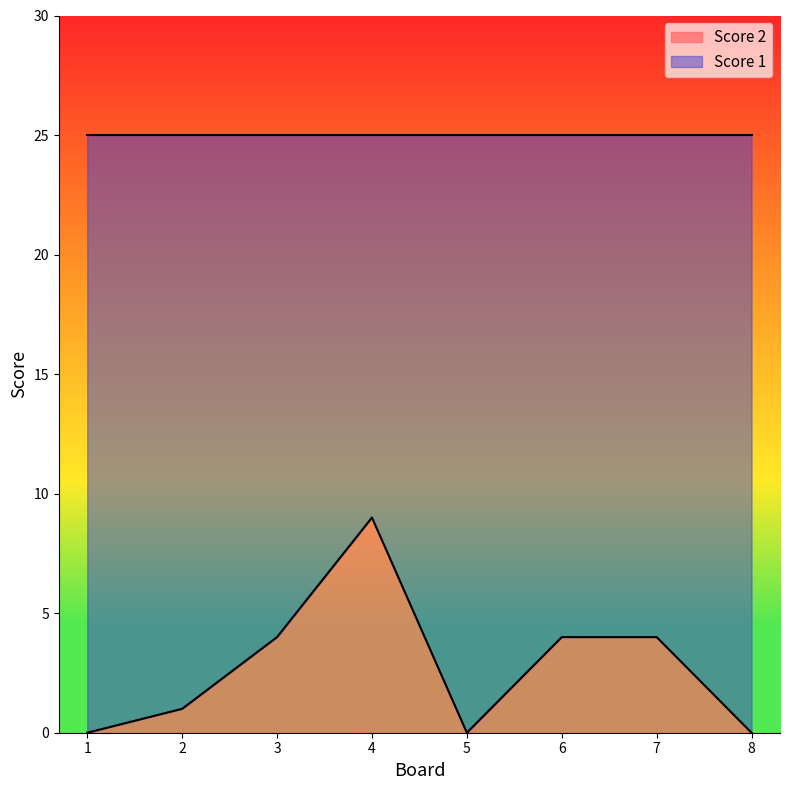

Reading left to right, transcribe all the data shown in this chart.

1=0	2=1	3=4	4=9	5=0	6=4	7=4	8=0